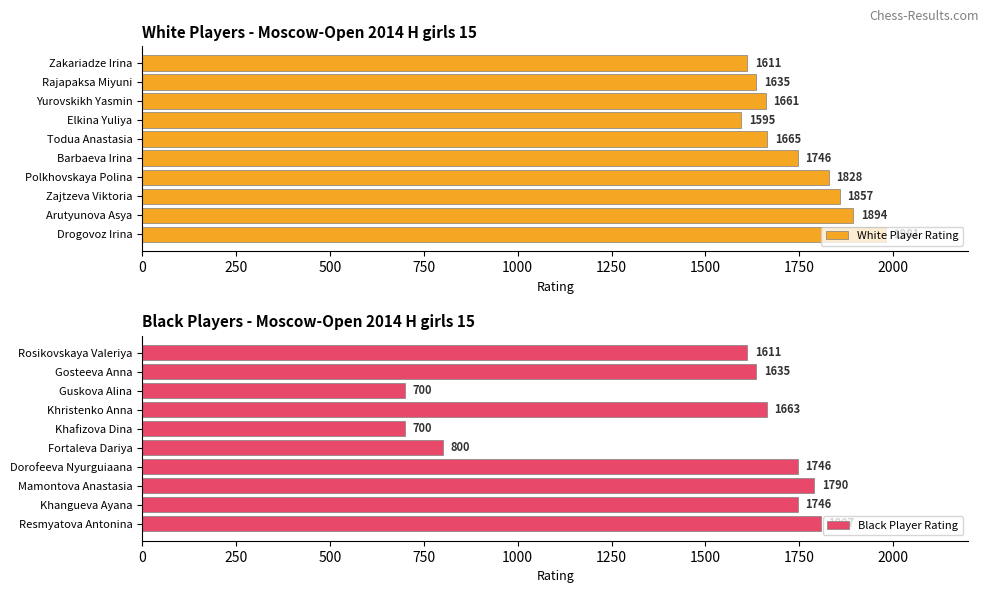

Which series has the widest spread of values?

Black Player Rating